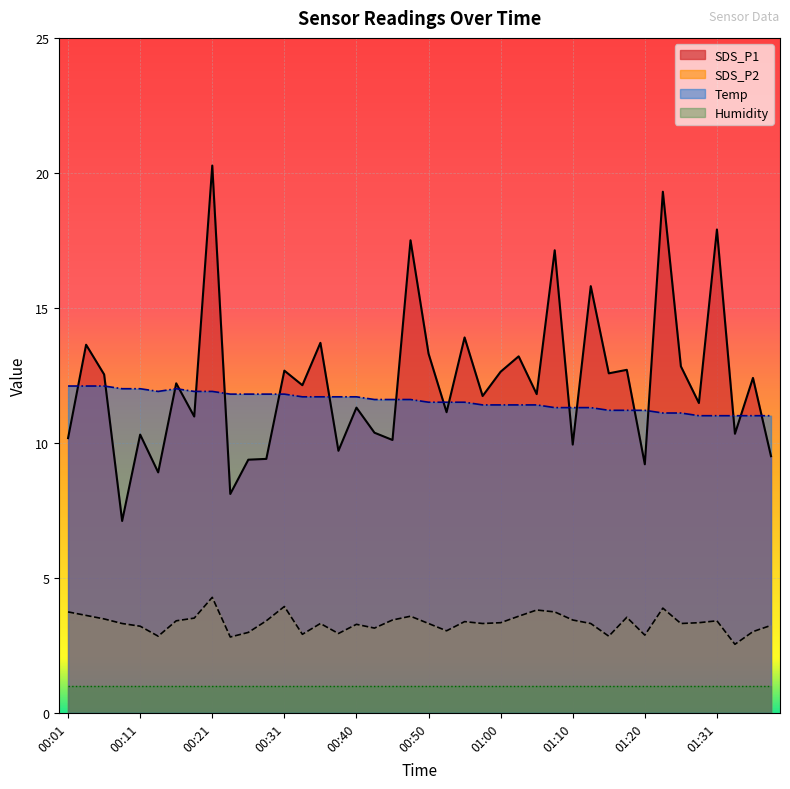

What is the maximum value shown in the chart?

20.3